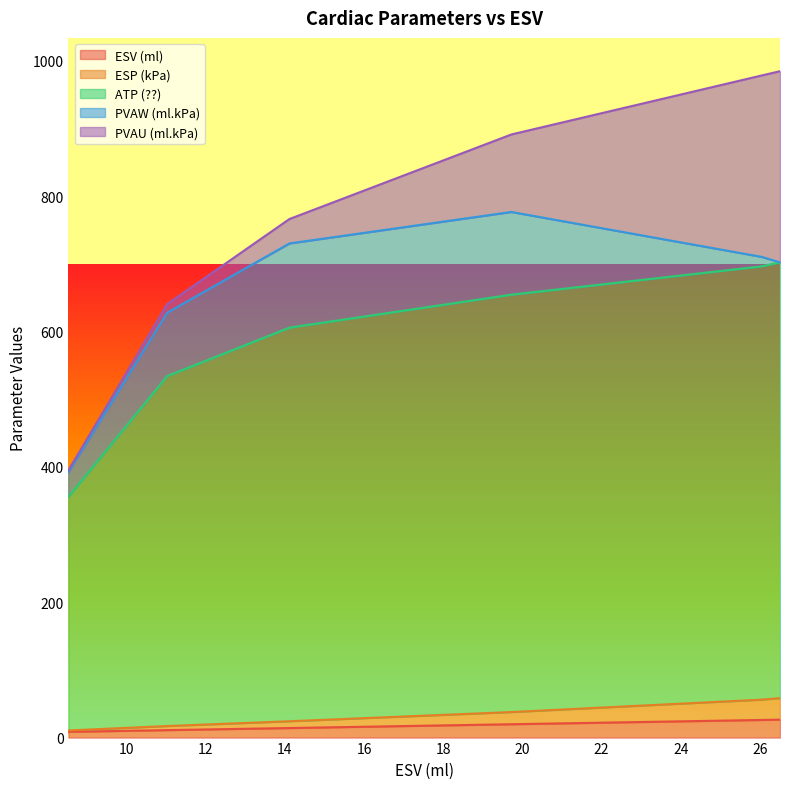

What is the maximum value for ESV (ml)?

26.5